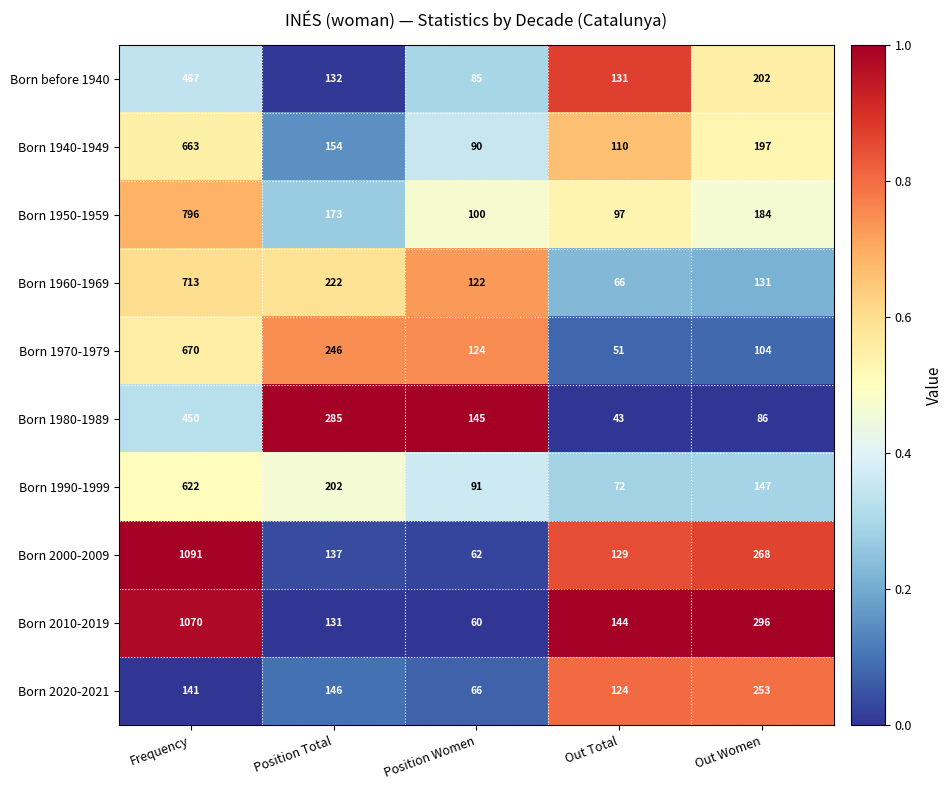

The Born 1940-1949 series shows 154 at Position Total. True or false?

True